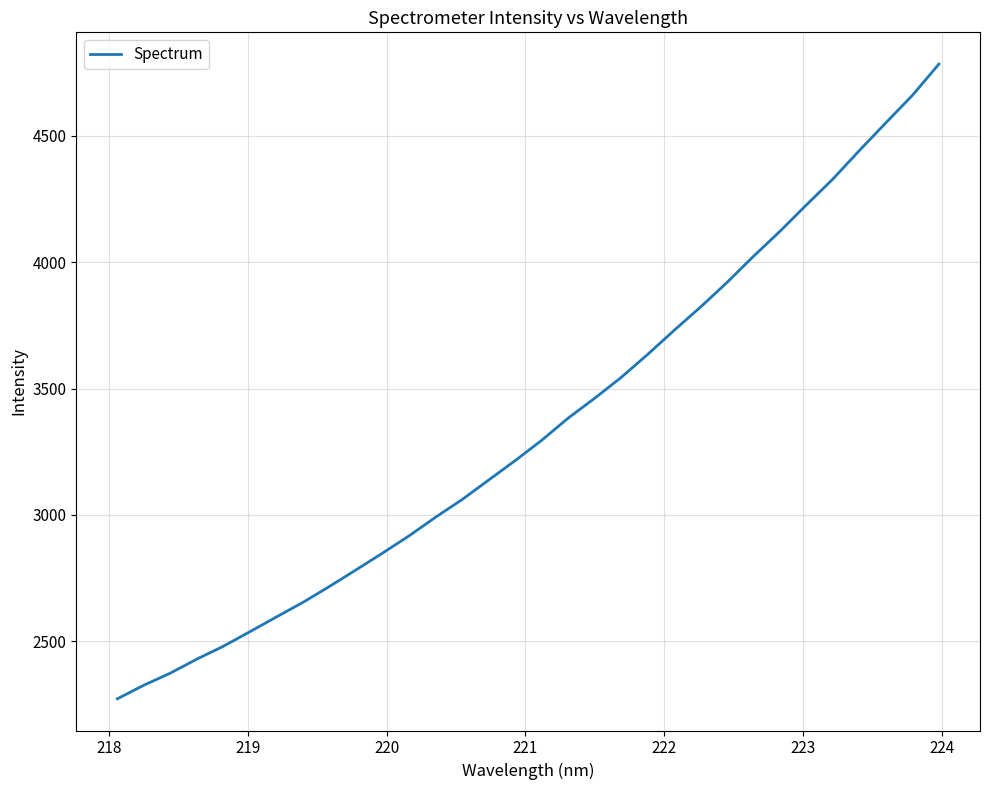

What is the difference between the maximum and minimum values?

2510.7